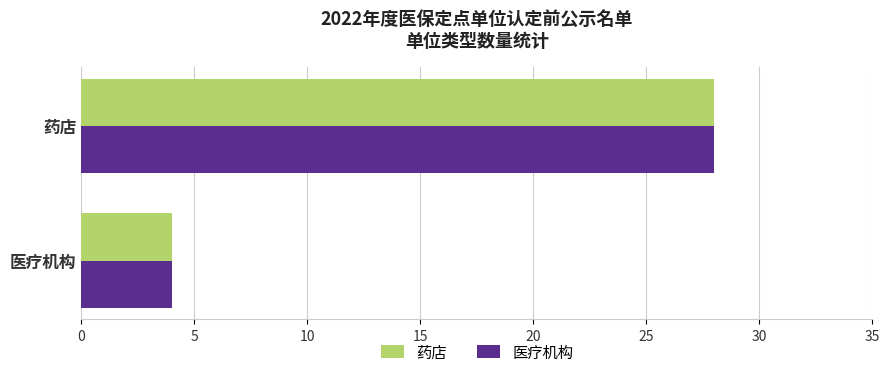

At which category is the sum across all series the highest?

药店